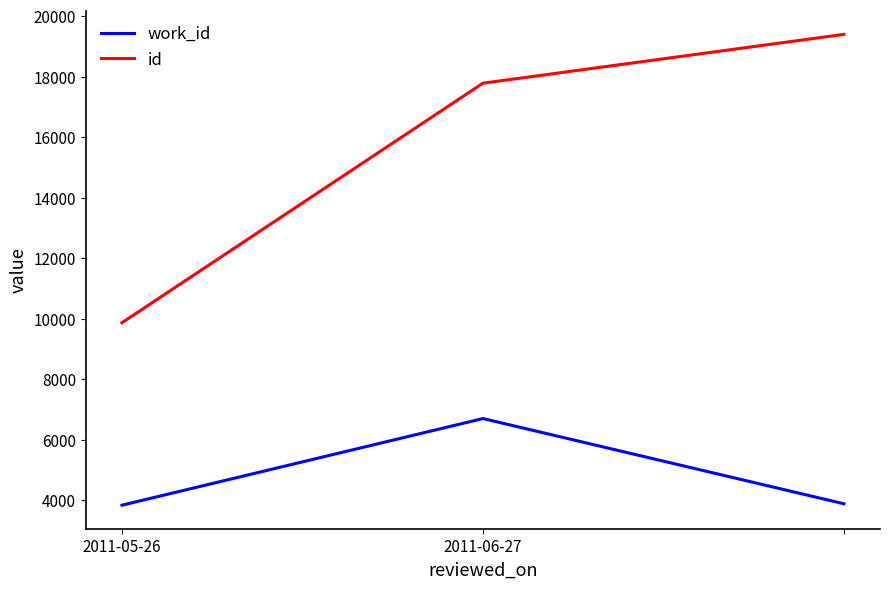

Which series has the widest spread of values?

id